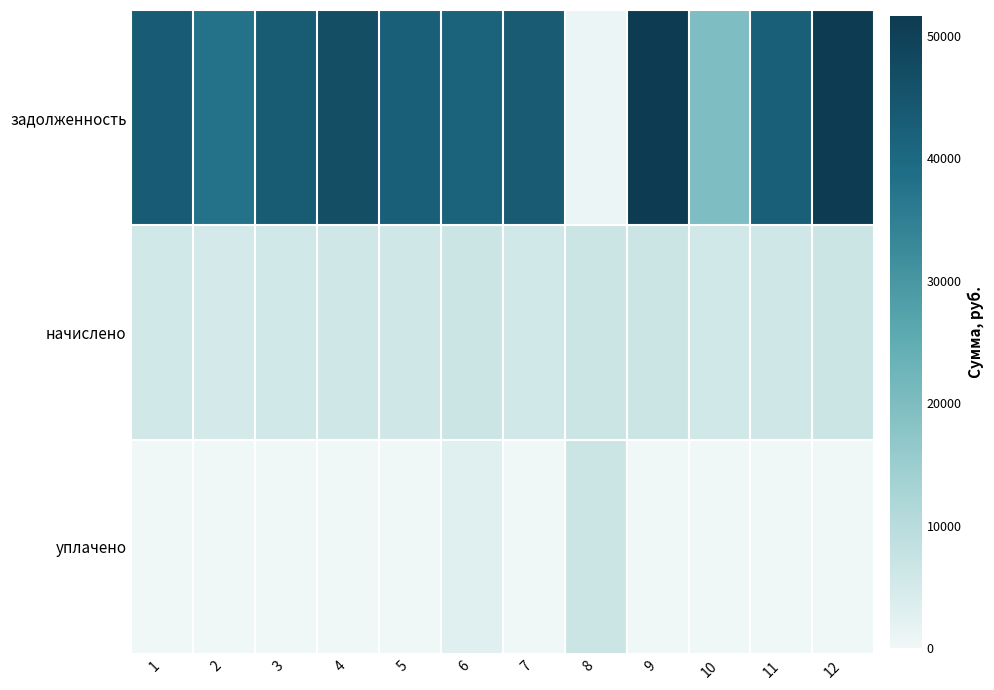

At which category is the sum across all series the highest?

9